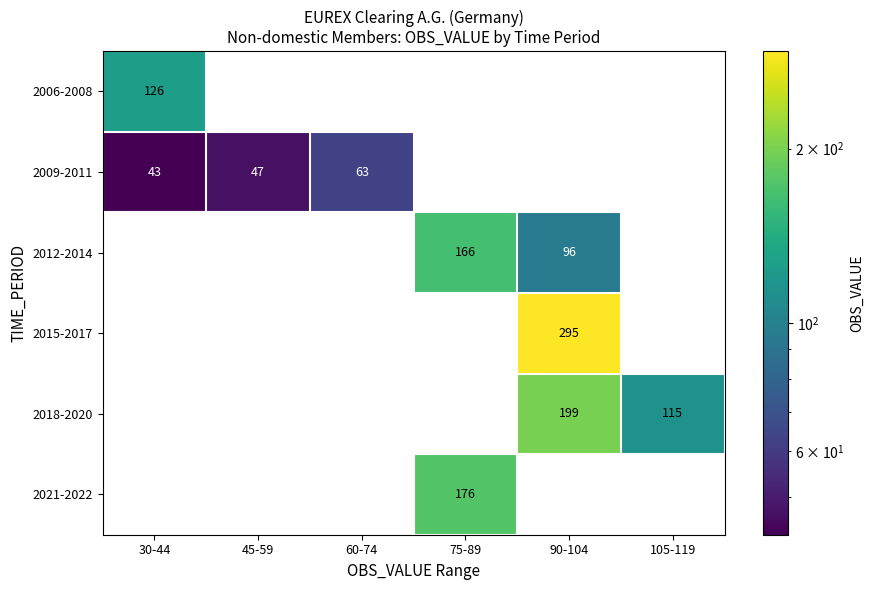

Is it true that 2009-2011 equals 47 at 45-59?

True